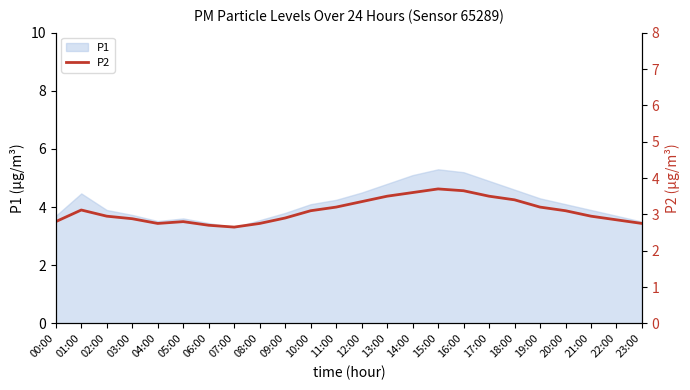

How many interior local peaks (higher than both neighbors) does the data have?

3